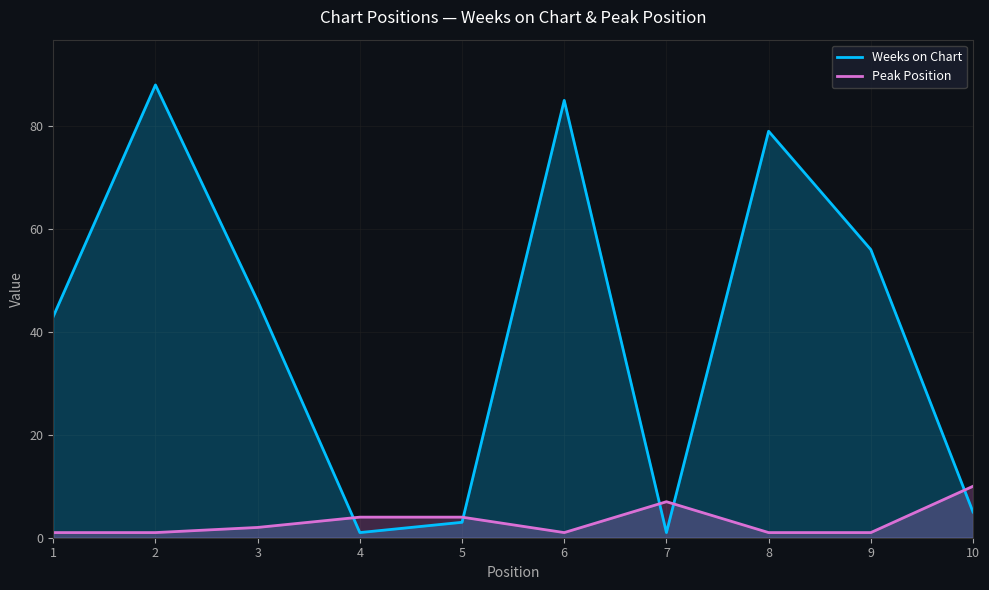

Rank the series by their average value, from lowest to highest.

Peak Position, Weeks on Chart